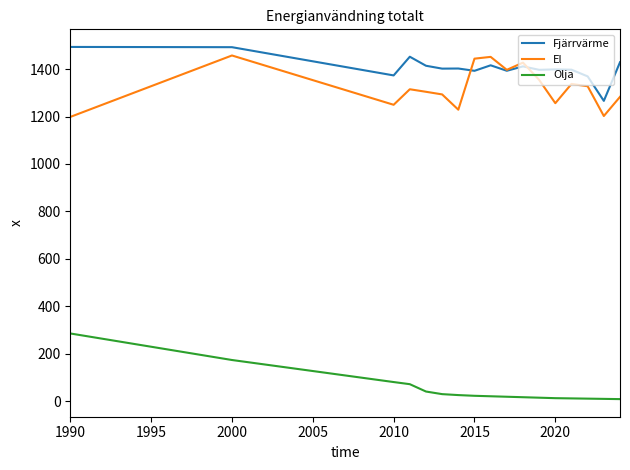

True or false: Fjärrvärme and Olja cross at least once.

False